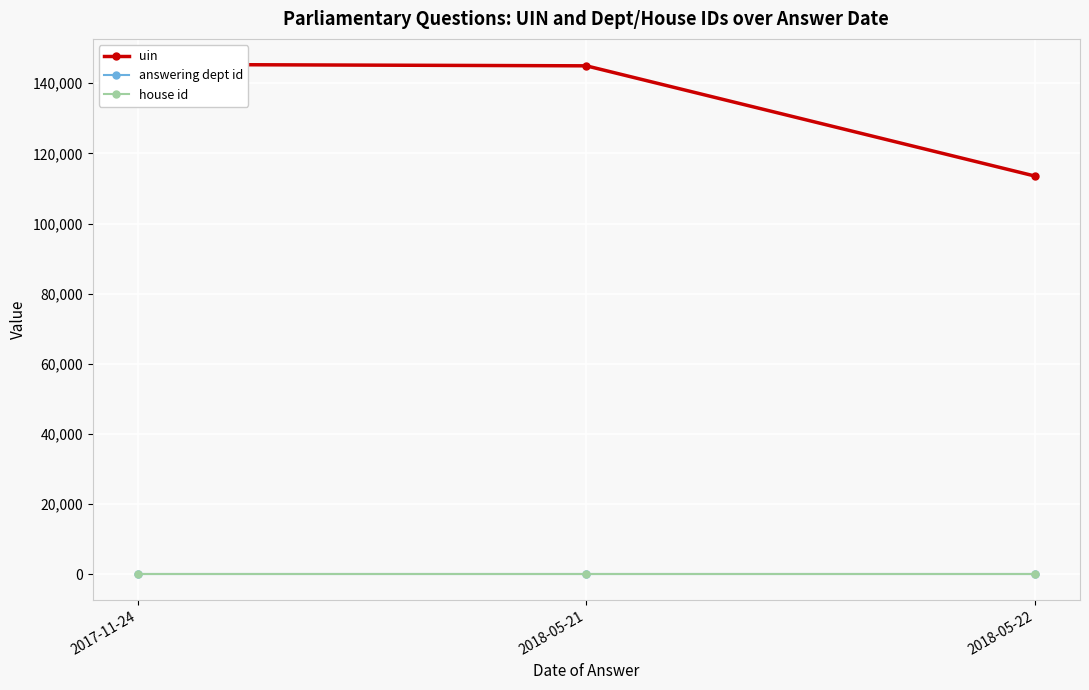

Reading right to left, transcribe all the data shown in this chart.

uin: 113514	144949	145359
answering dept id: 14	14	14
house id: 1	1	1